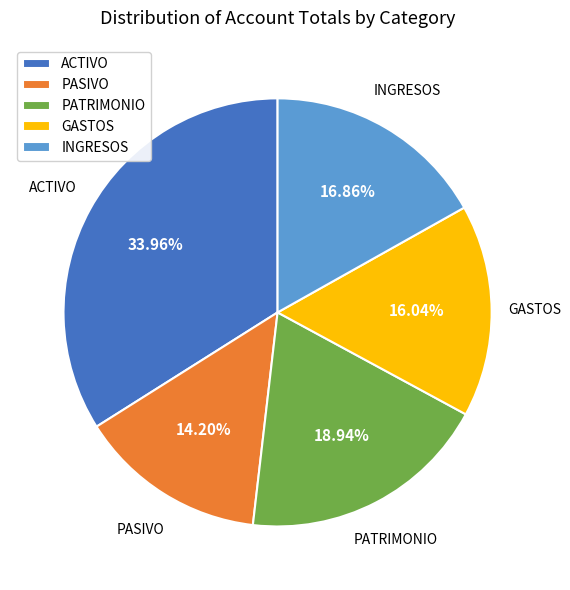

Rank the categories by value from lowest to highest.

PASIVO, GASTOS, INGRESOS, PATRIMONIO, ACTIVO